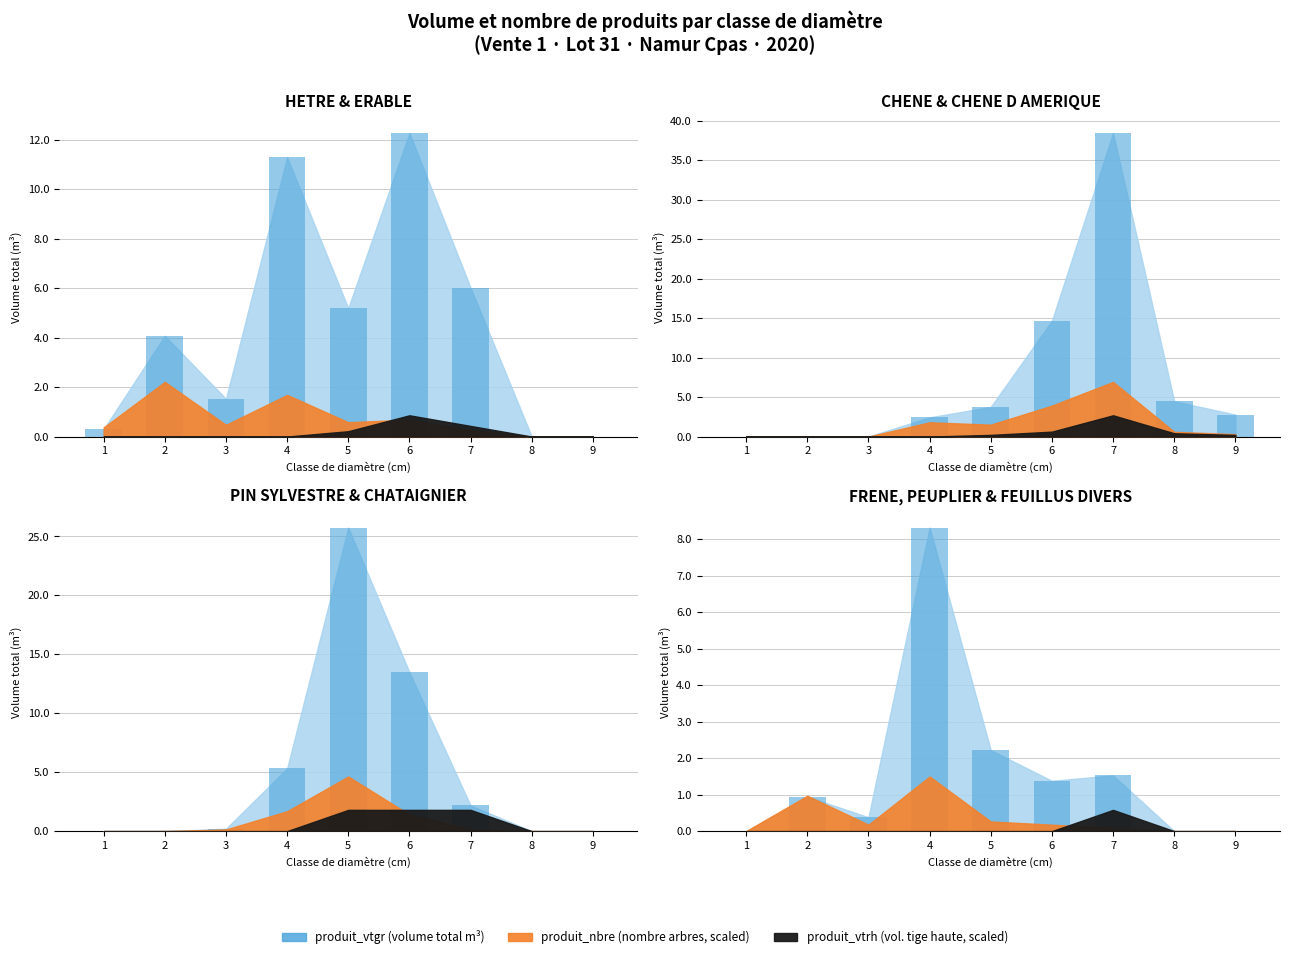

Which category has the highest value in the produit_nbre series?

5